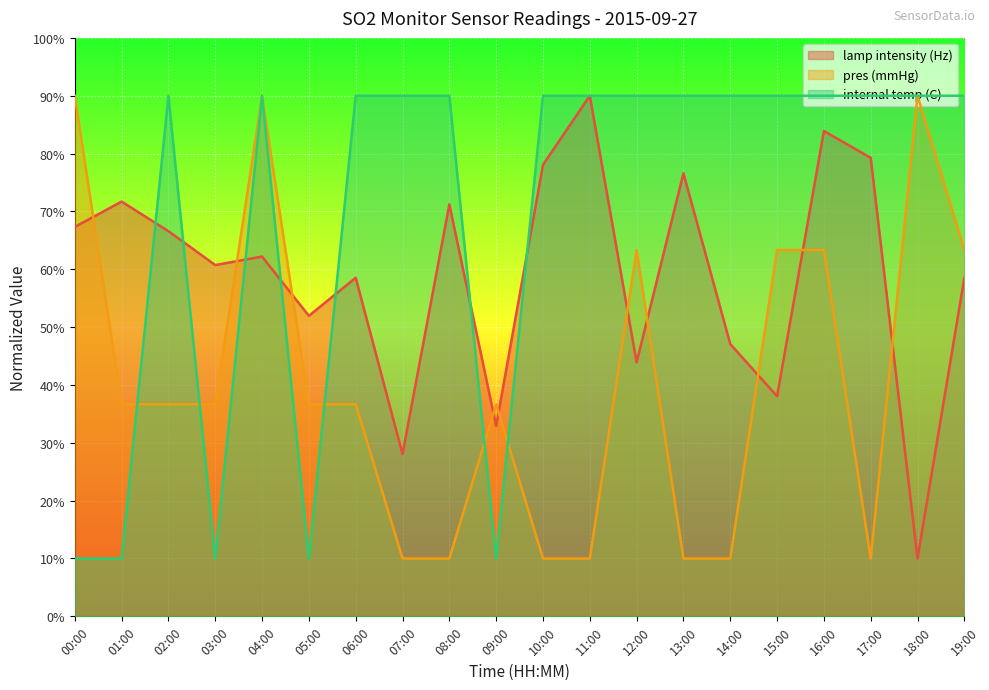

The lamp intensity (Hz) series shows 105.3 at 13:00. True or false?

False